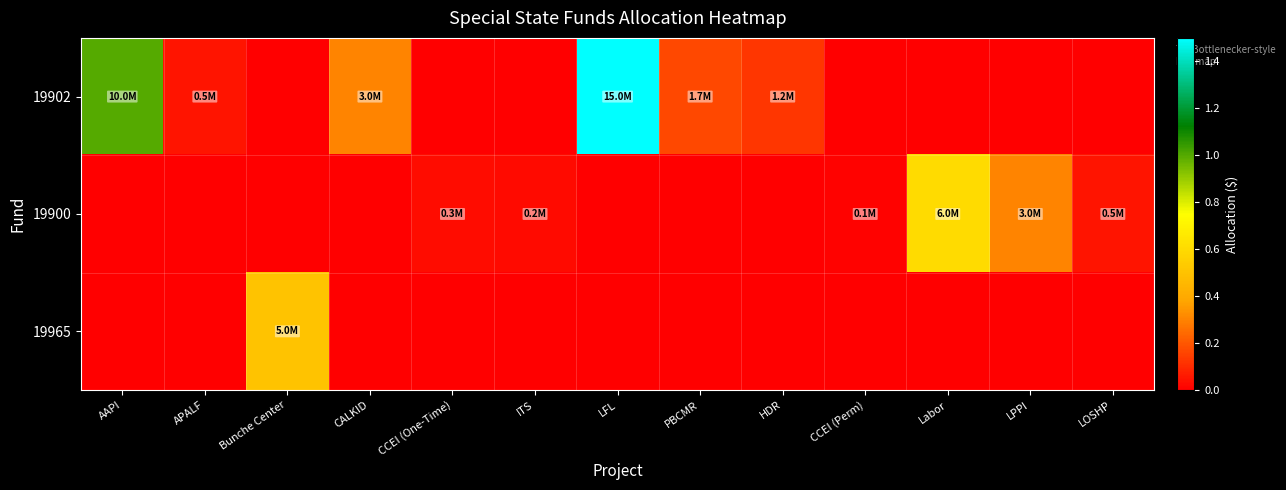

At which category is the sum across all series the highest?

LFL